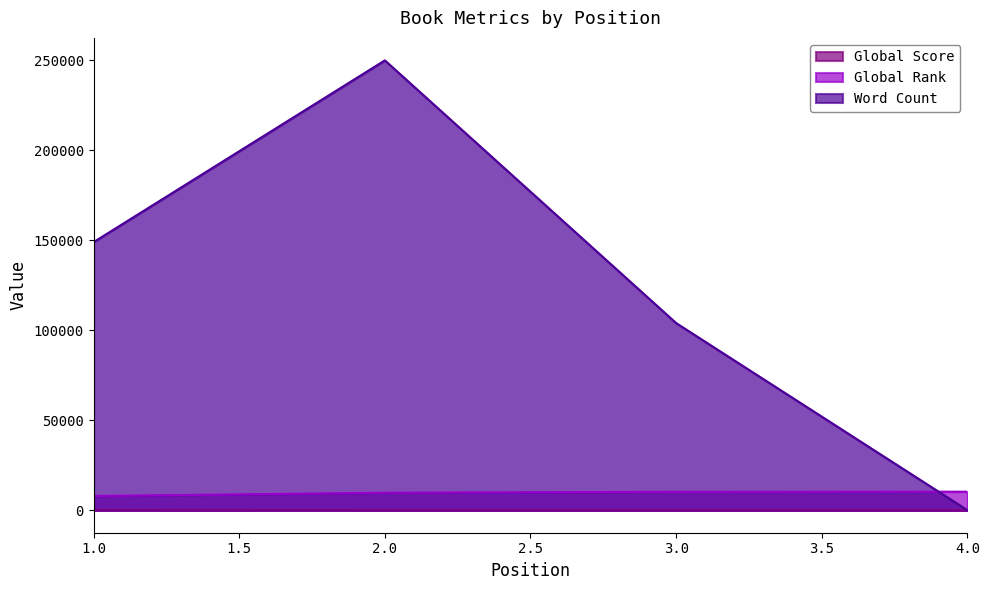

Reading left to right, what are all the values shown in this chart?

Global Score: 43	23	18	17
Global Rank: 7900	9738	10253	10315
Word Count: 149000	250000	104000	0